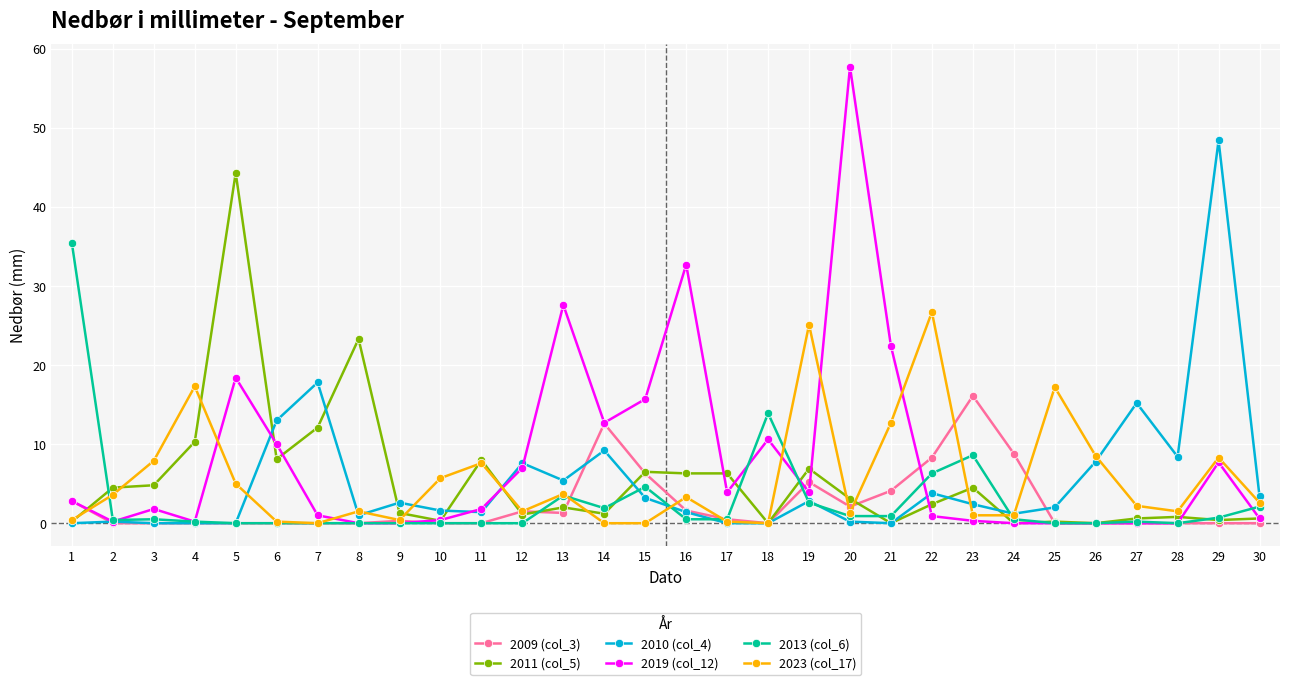

Rank the series by their maximum value, from lowest to highest.

2009 (col_3), 2023 (col_17), 2013 (col_6), 2011 (col_5), 2010 (col_4), 2019 (col_12)